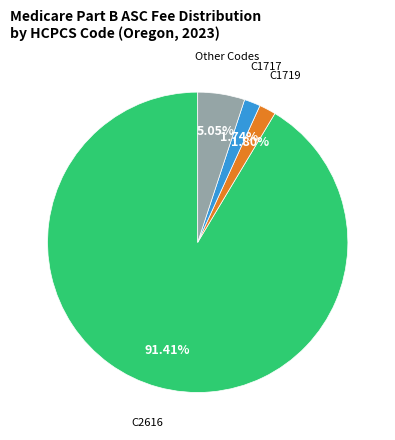

Is there a majority slice in this chart?

Yes